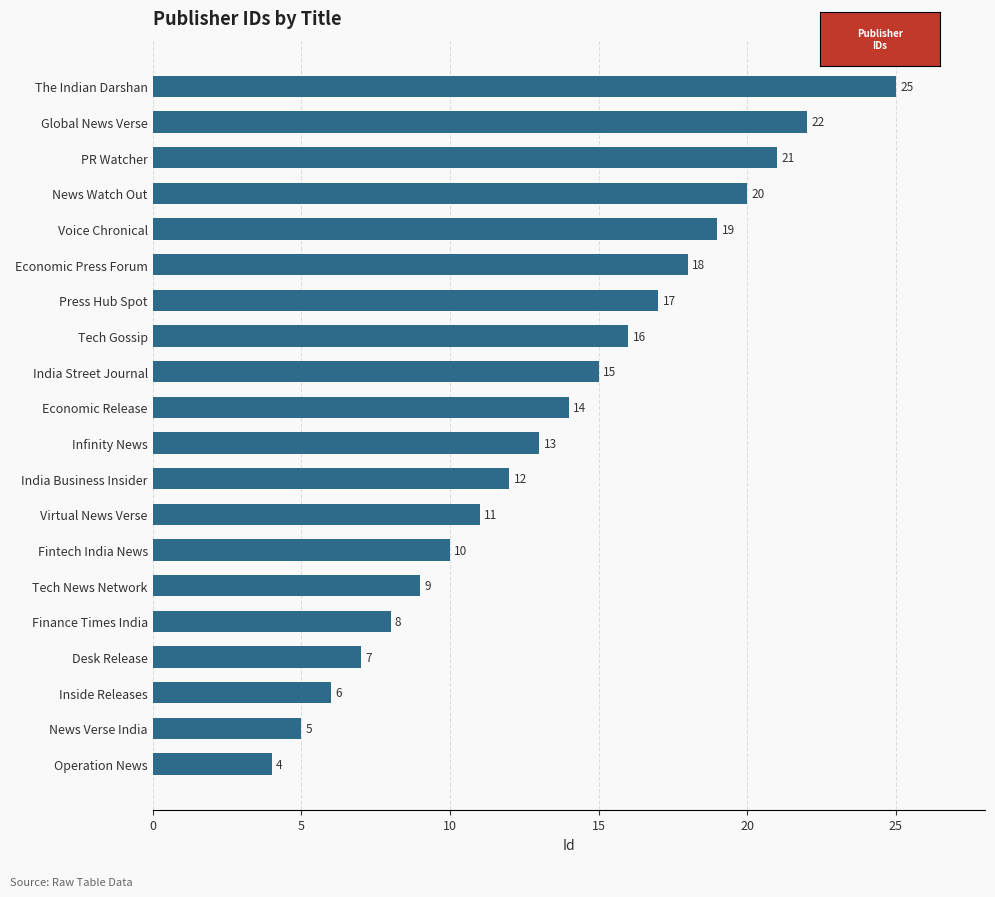

List the labels in order of value, smallest first.

Operation News, News Verse India, Inside Releases, Desk Release, Finance Times India, Tech News Network, Fintech India News, Virtual News Verse, India Business Insider, Infinity News, Economic Release, India Street Journal, Tech Gossip, Press Hub Spot, Economic Press Forum, Voice Chronical, News Watch Out, PR Watcher, Global News Verse, The Indian Darshan